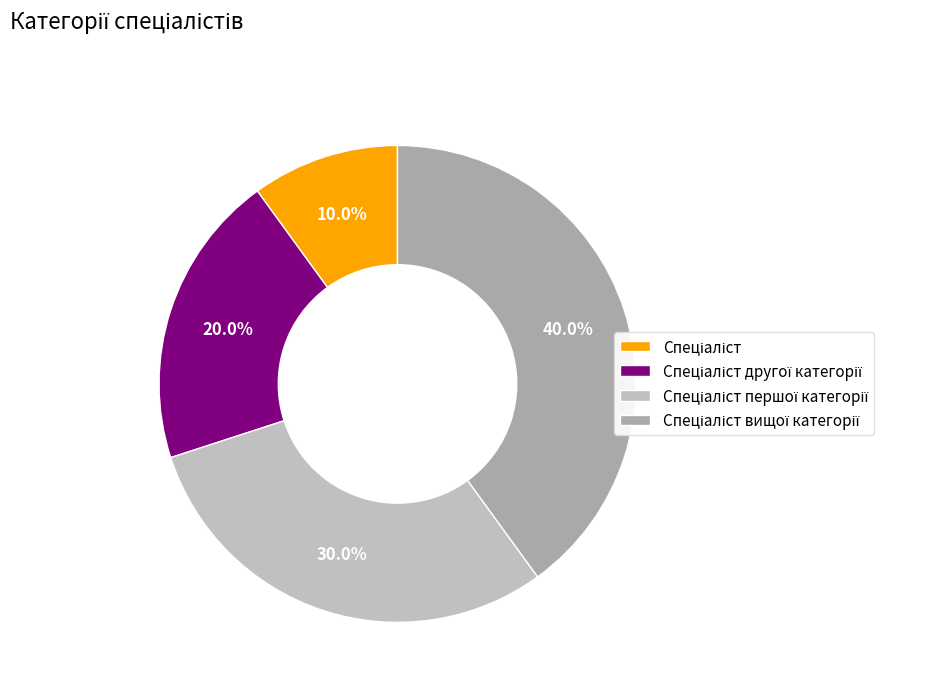

The Спеціаліст вищої категорії slice represents 47% of the pie. True or false?

False